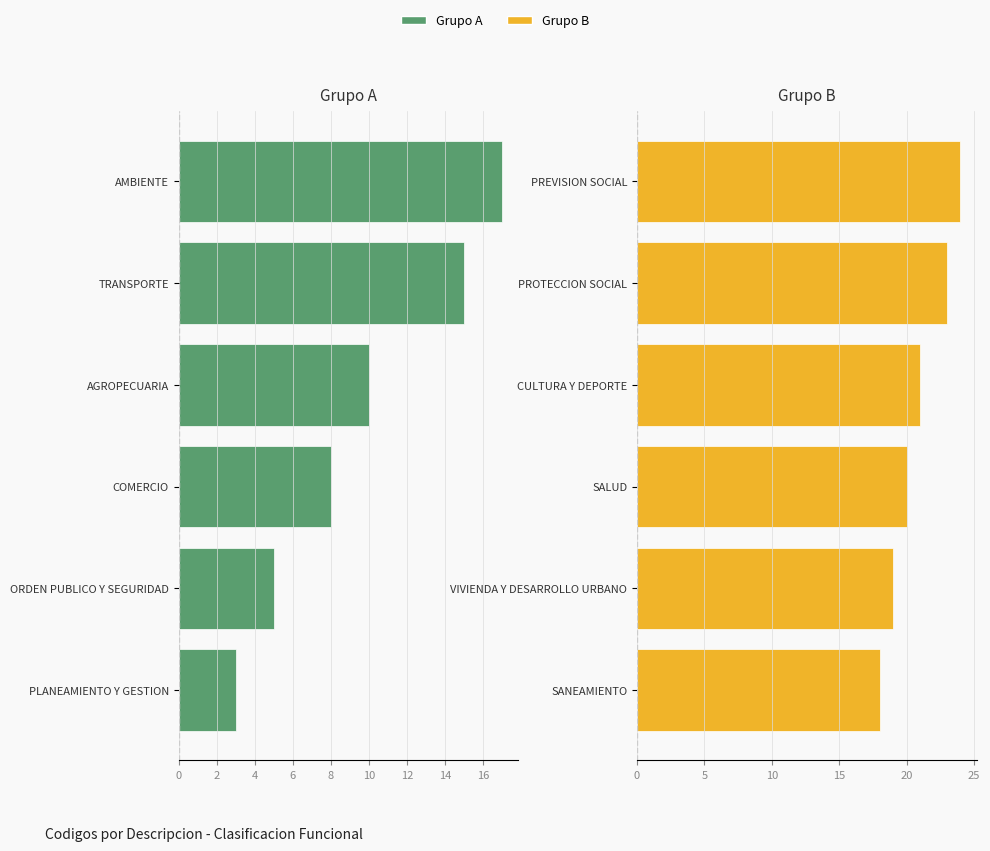

What are all the series names shown in the legend?

Grupo A, Grupo B